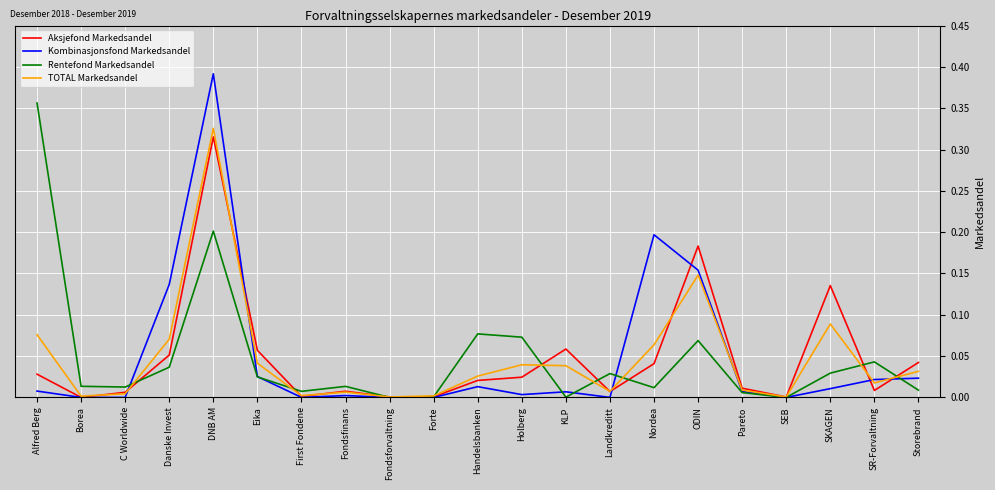

What are all the series names shown in the legend?

Aksjefond Markedsandel, Kombinasjonsfond Markedsandel, Rentefond Markedsandel, TOTAL Markedsandel